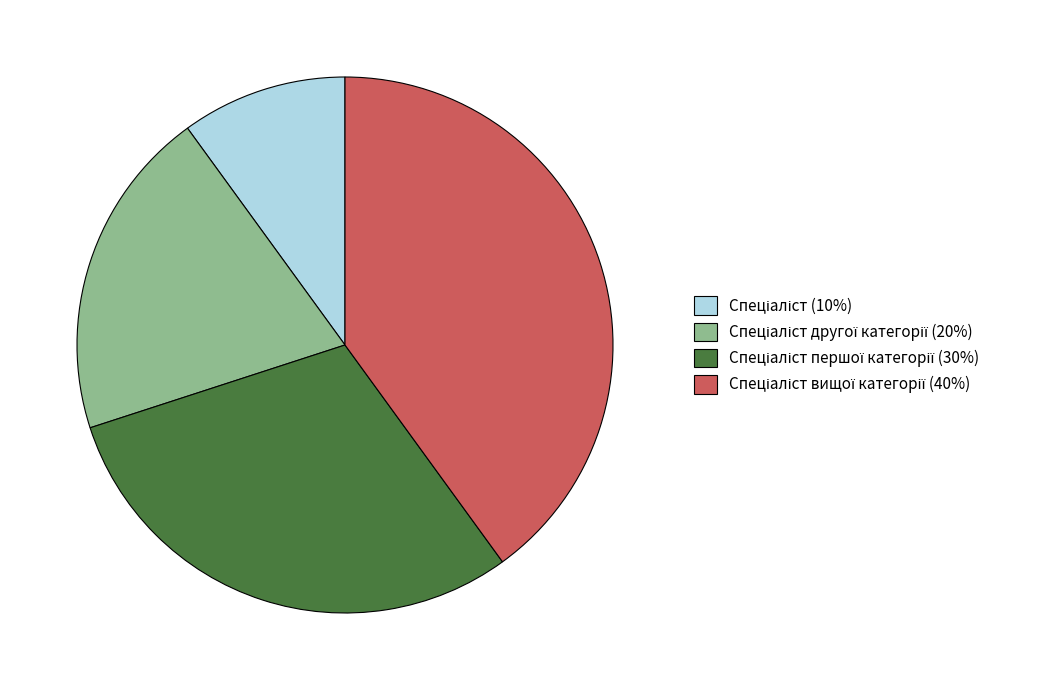

Is there a majority slice in this chart?

No